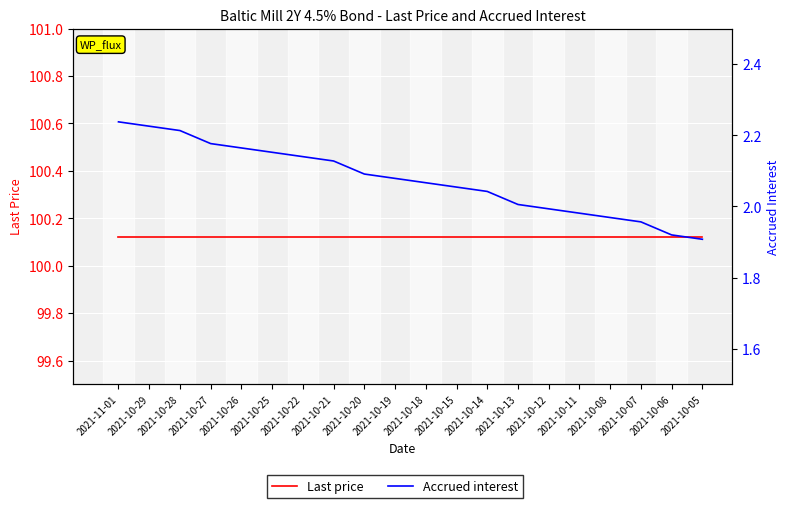

What is the total value across all series at 2021-10-06?

102.0